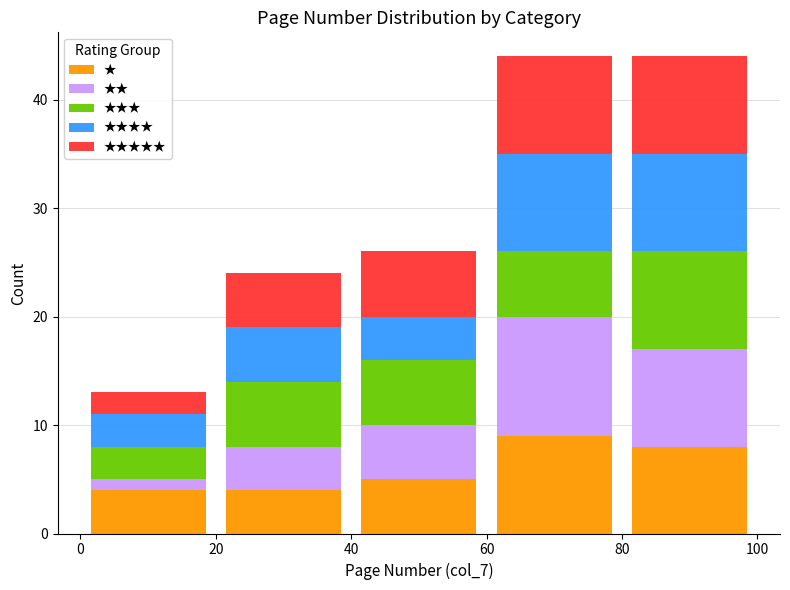

Reading left to right, list every stacked bar in this chart as the range it spans on the x-axis followed by its total height. The values are not printed on the chart, so give them approximately, as read against the axis.

0 to 20: 13
20 to 40: 24
40 to 60: 26
60 to 80: 44
80 to 100: 44